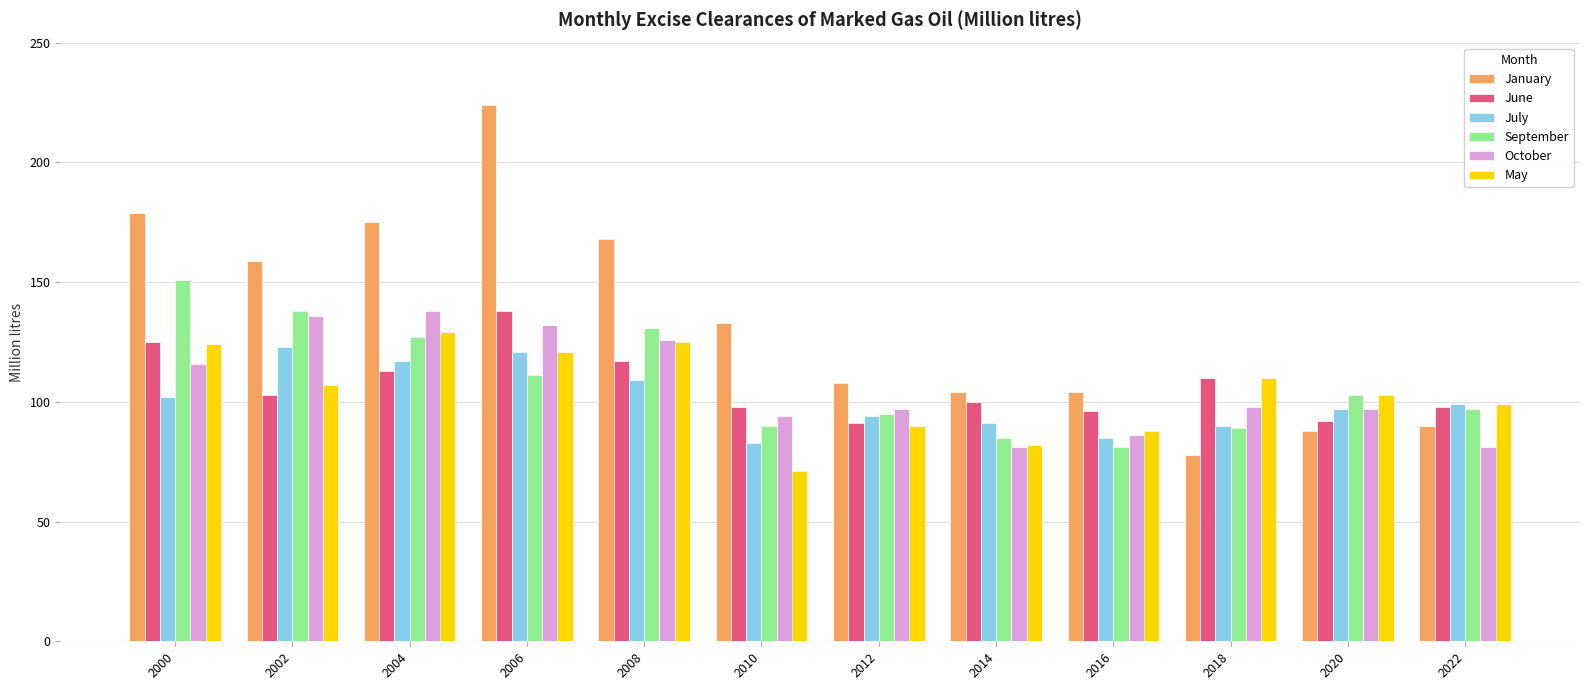

Which series has the widest spread of values?

January